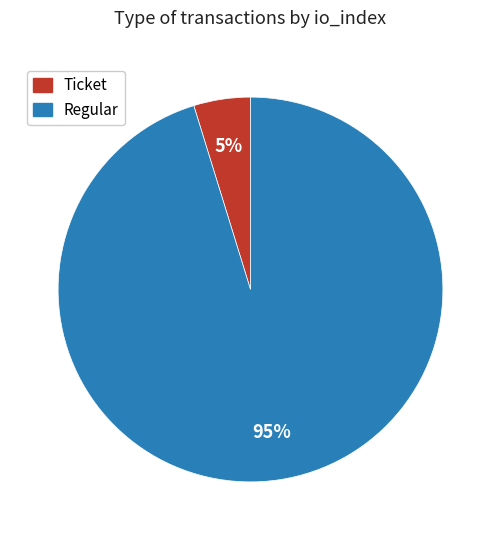

Rank the categories by value from lowest to highest.

Ticket, Regular